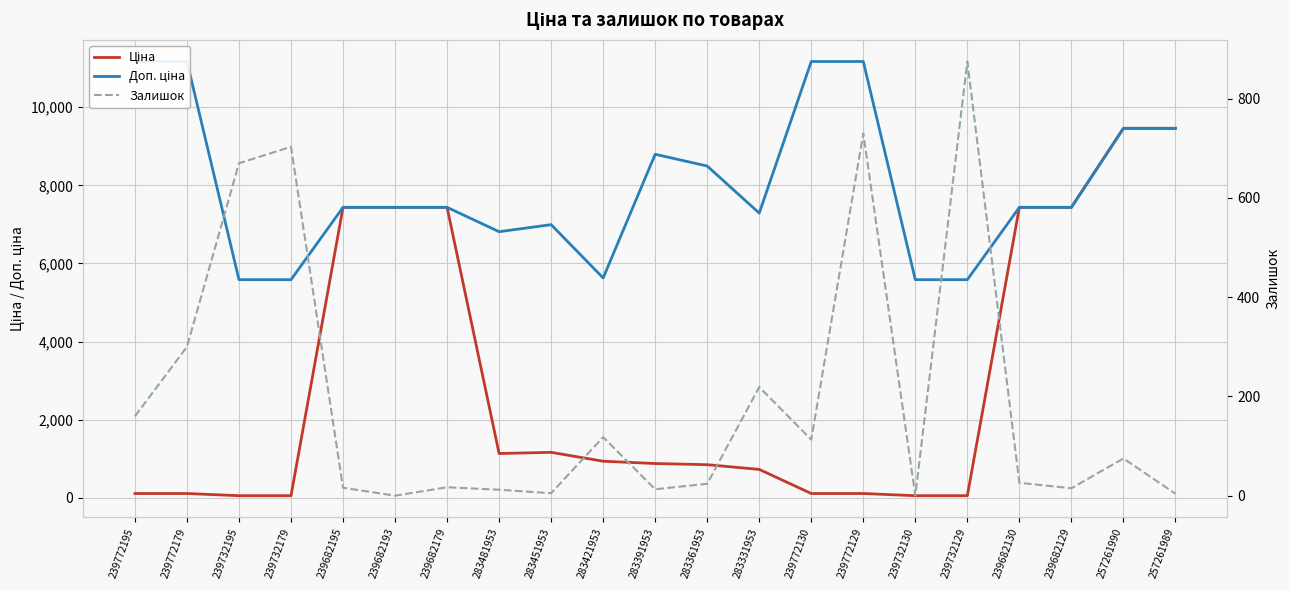

At which category is the sum across all series the highest?

257261990